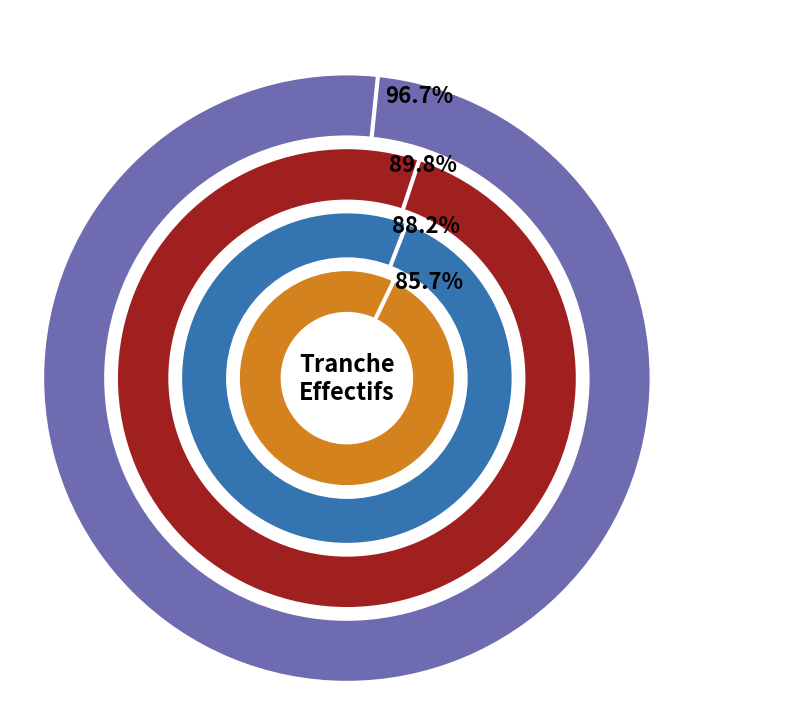

Between 02 and 03, which is larger?

02